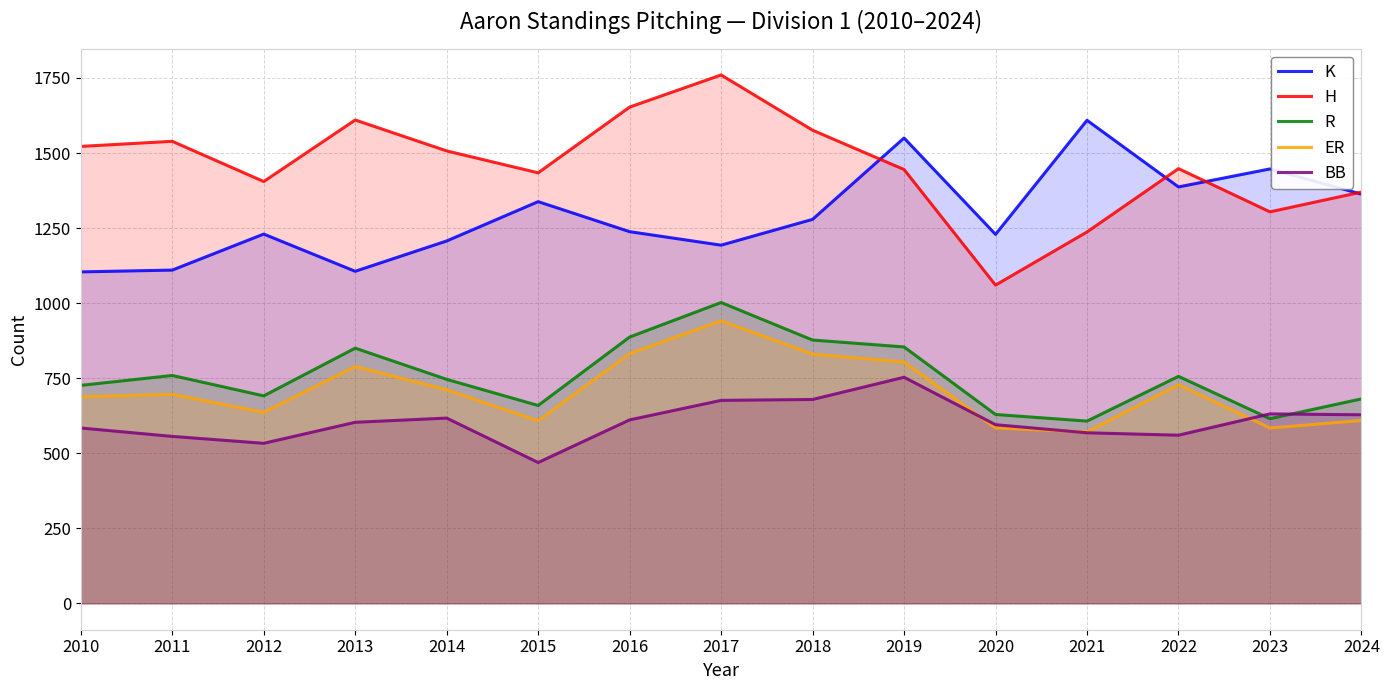

At which category is the sum across all series the highest?

2017